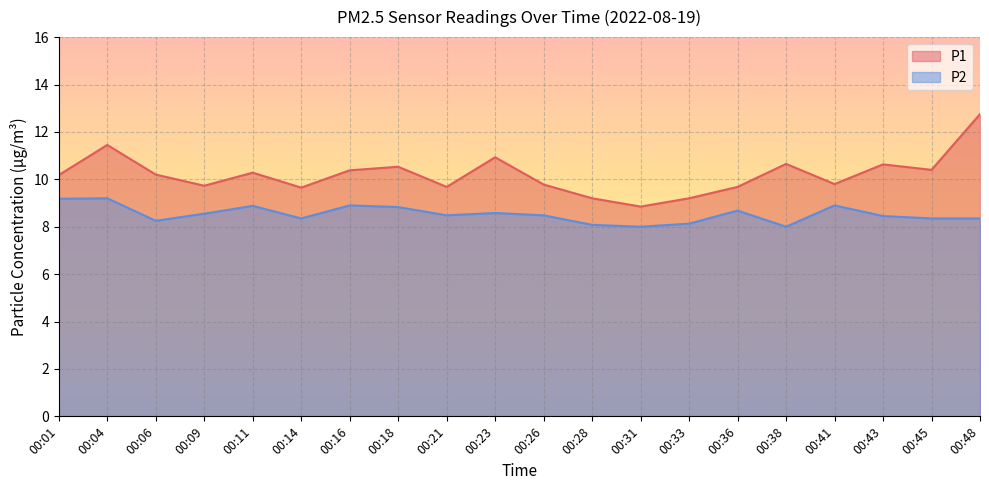

True or false: P2 has a value of 8.9 at 00:41.

True